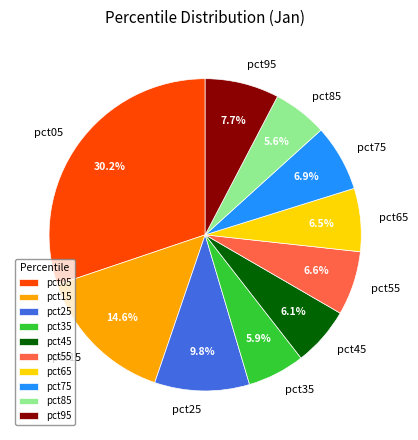

What percentage is NOT represented by pct85?

94.4%